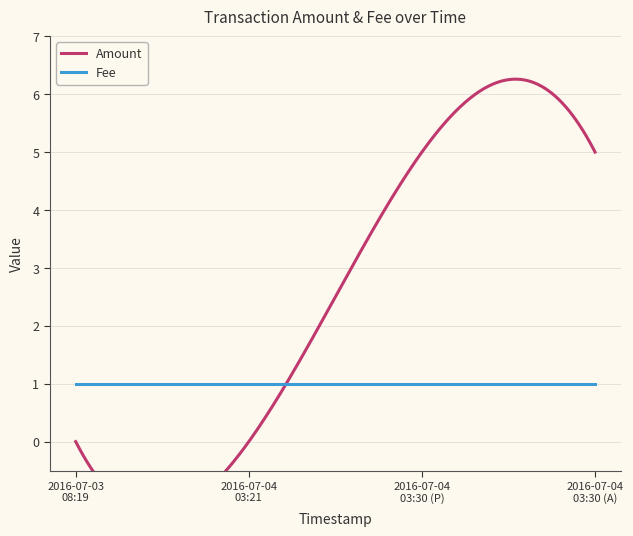

The Fee series shows 1 at 2016-07-04 03:30:35. True or false?

True